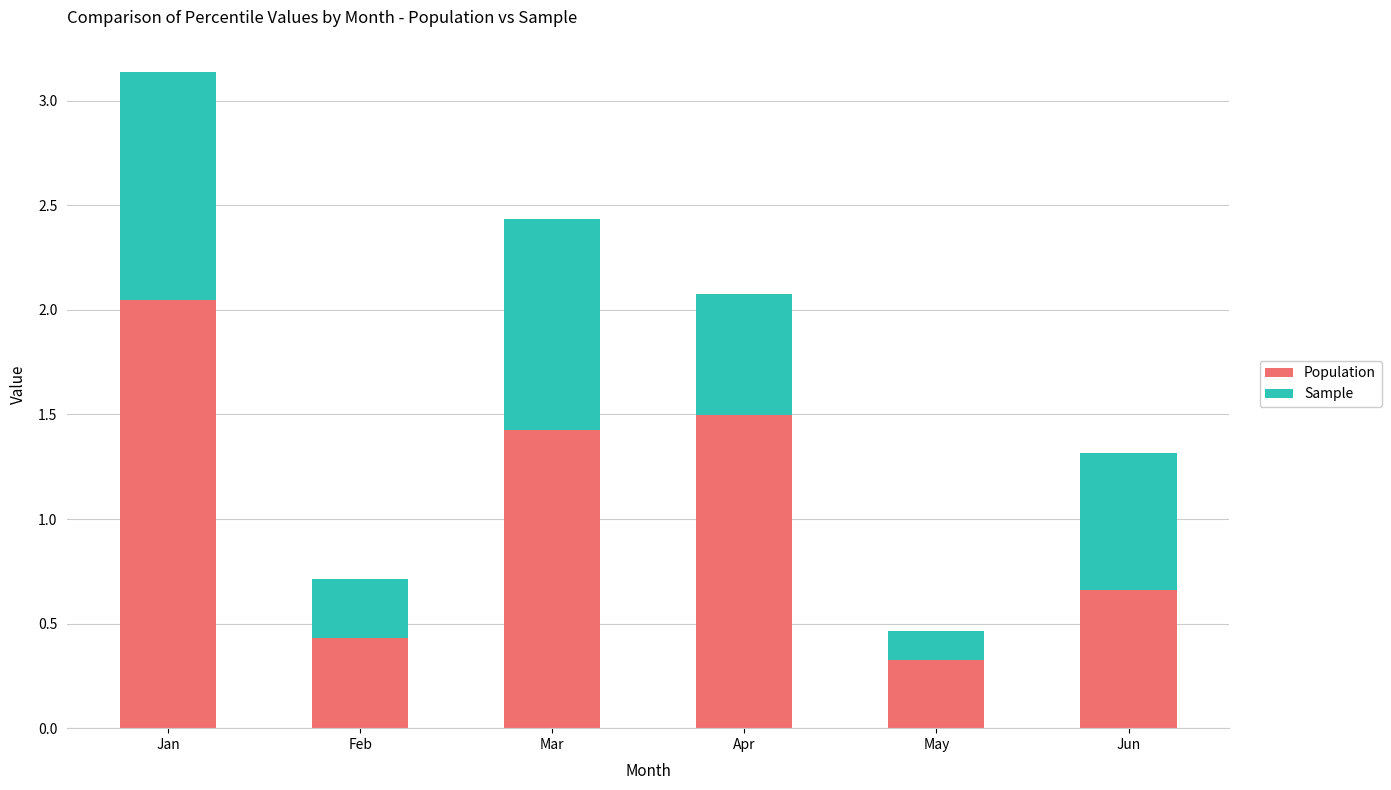

List the labels in order of Population value, smallest first.

May, Feb, Jun, Mar, Apr, Jan